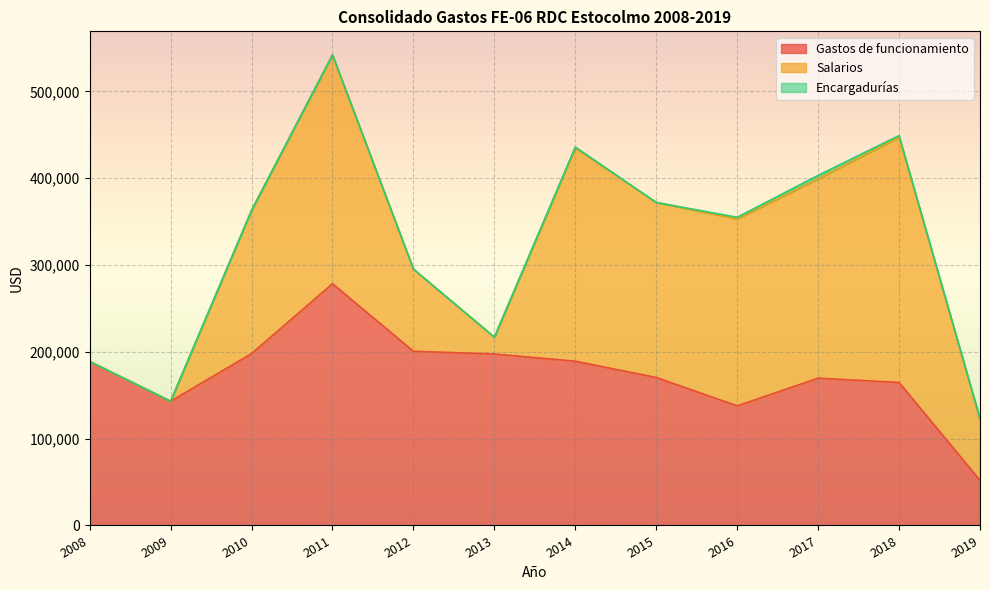

True or false: Salarios and Gastos de funcionamiento intersect in this chart.

True